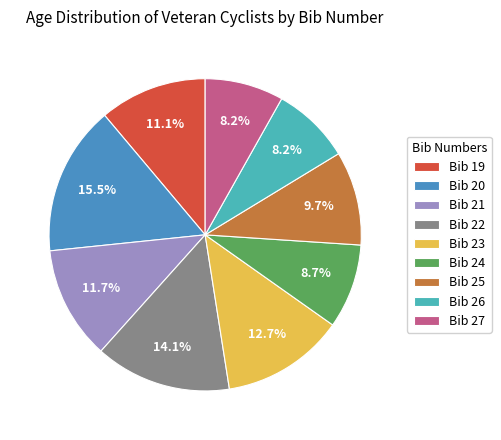

What is the ratio of the value at Bib 20 to the value at Bib 21?

1.3